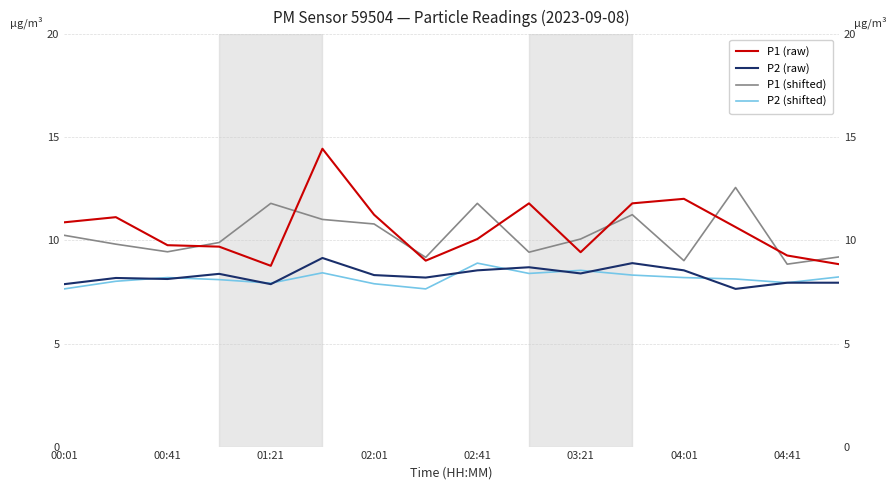

How many values in the P1 (raw) series exceed 10?

9